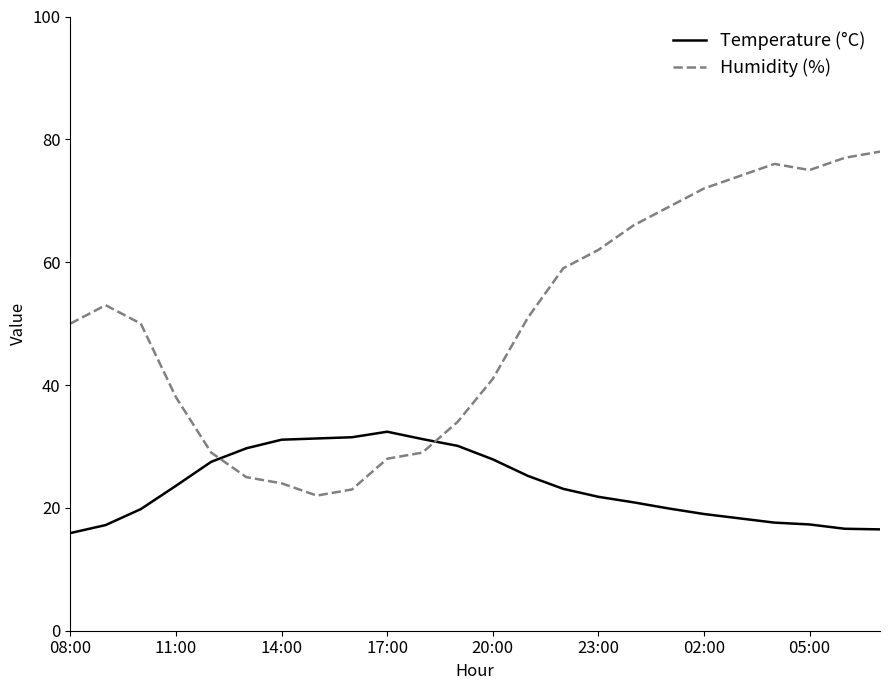

List the series in order of their overall mean, lowest first.

Temperature (°C), Humidity (%)